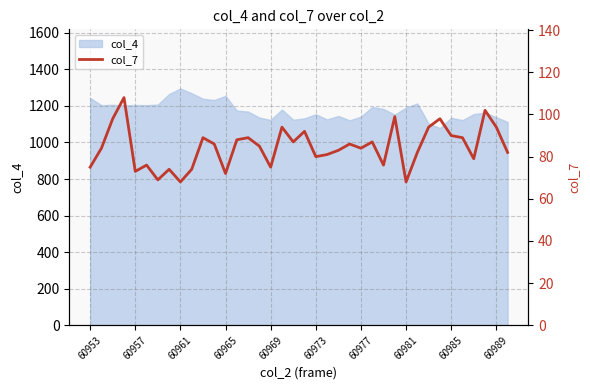

What position from the right is 18?

20